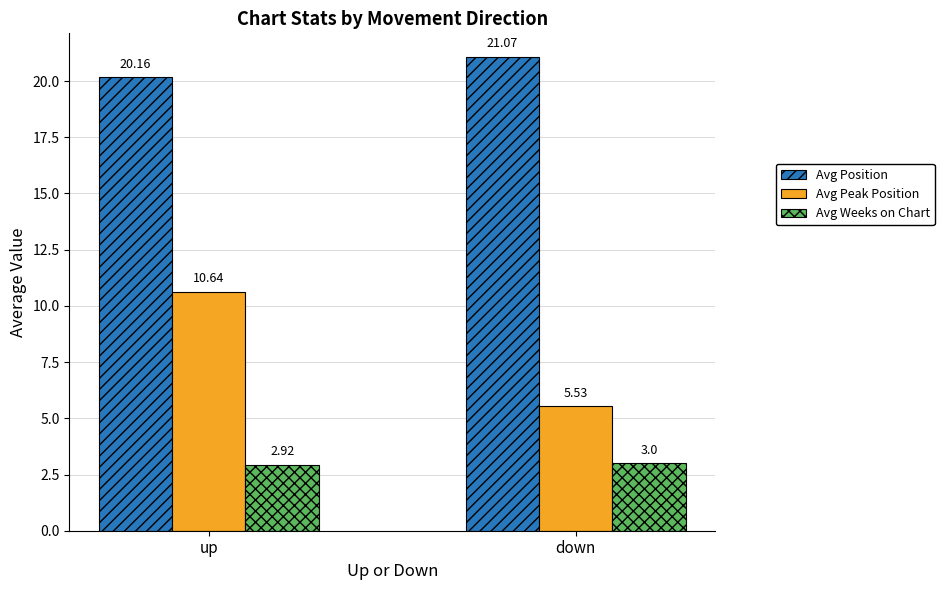

At which category does the chart reach its minimum across all series?

up